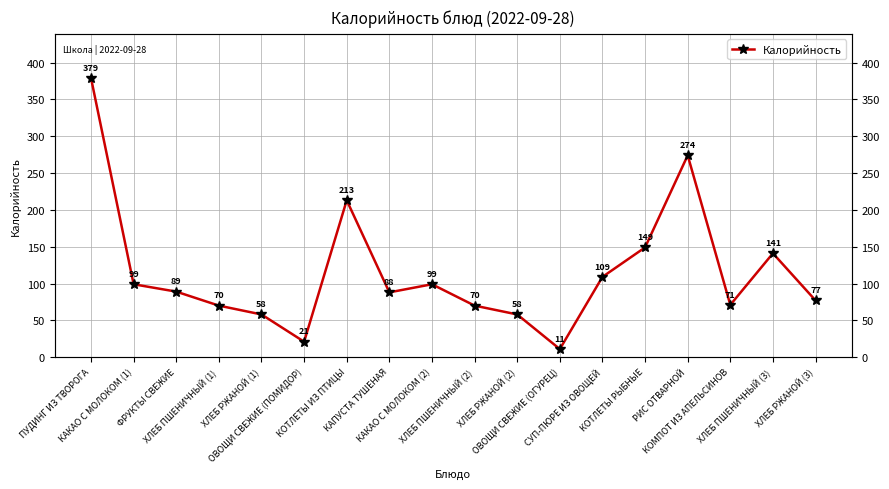

How many lines are shown in the chart?

1